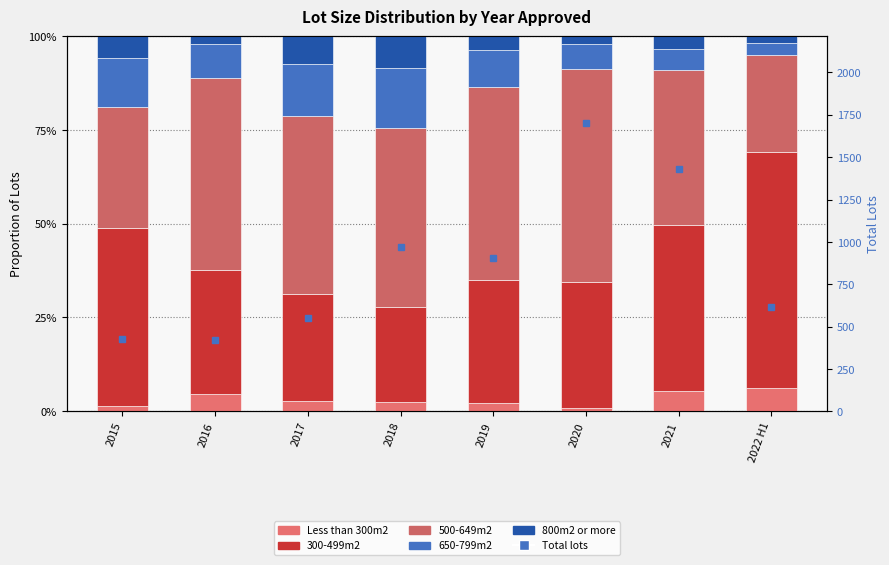

The Less than 300m2 series shows 0.0 at 2016. True or false?

True